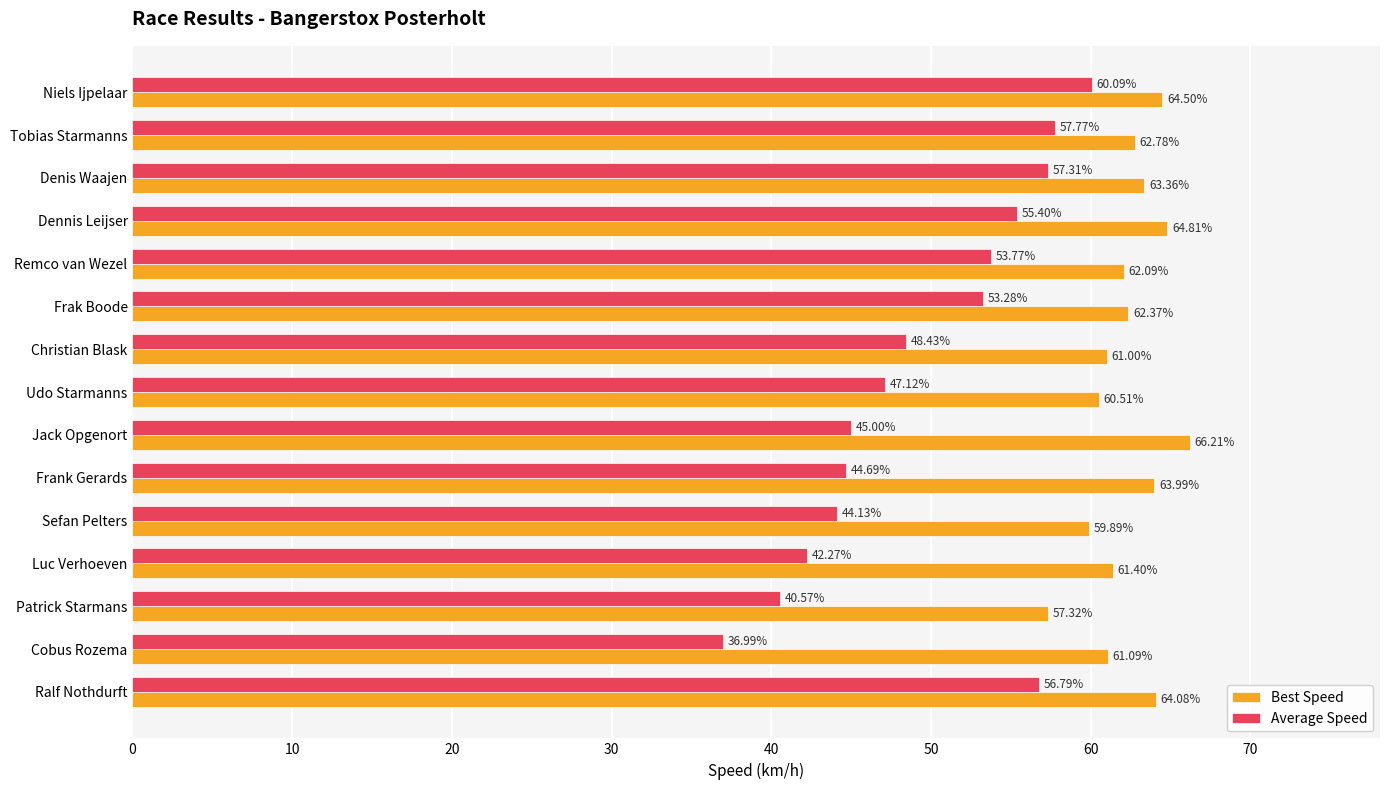

Is the value of Average Speed at Patrick Starmans greater than the value of Best Speed at Cobus Rozema?

No